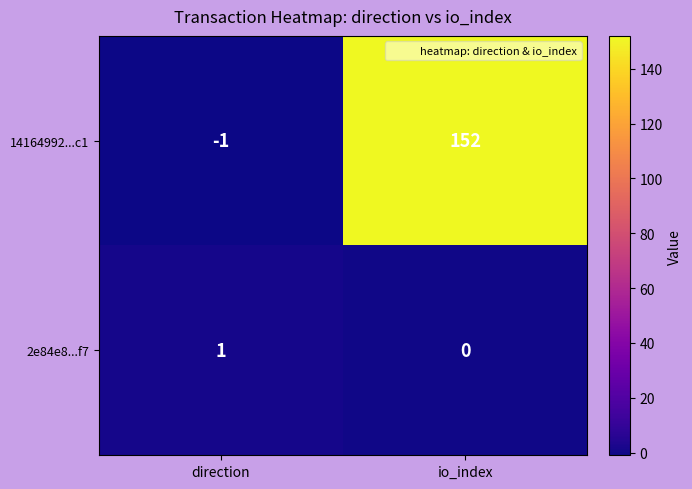

The 2e84e8...f7 series shows 0 at direction. True or false?

False